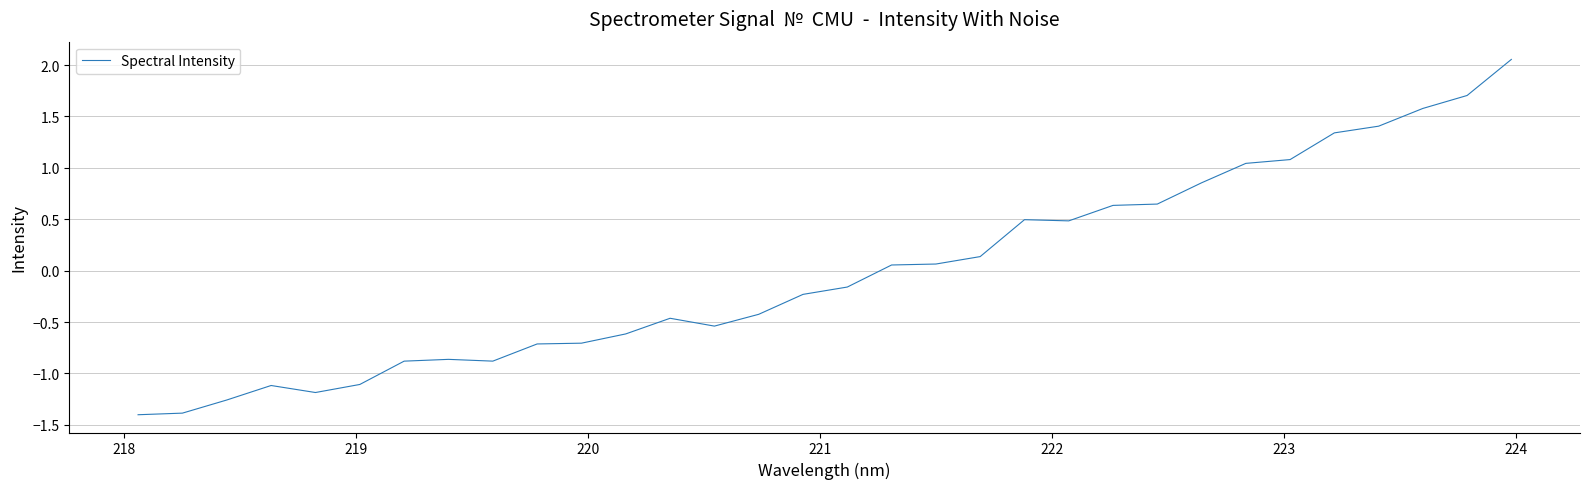

What is the minimum value shown in the chart?

-1.4